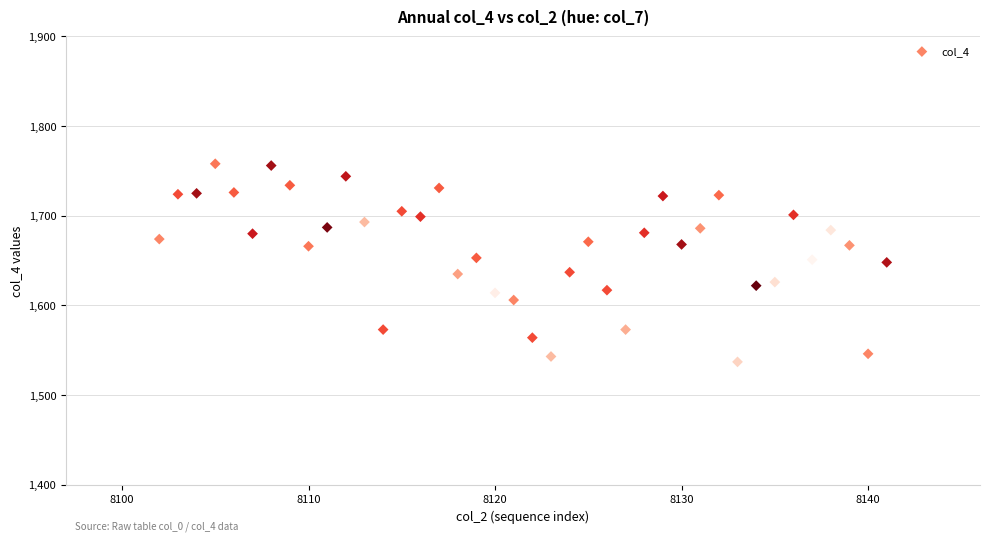

What is the range of Y values (max minus min)?

221